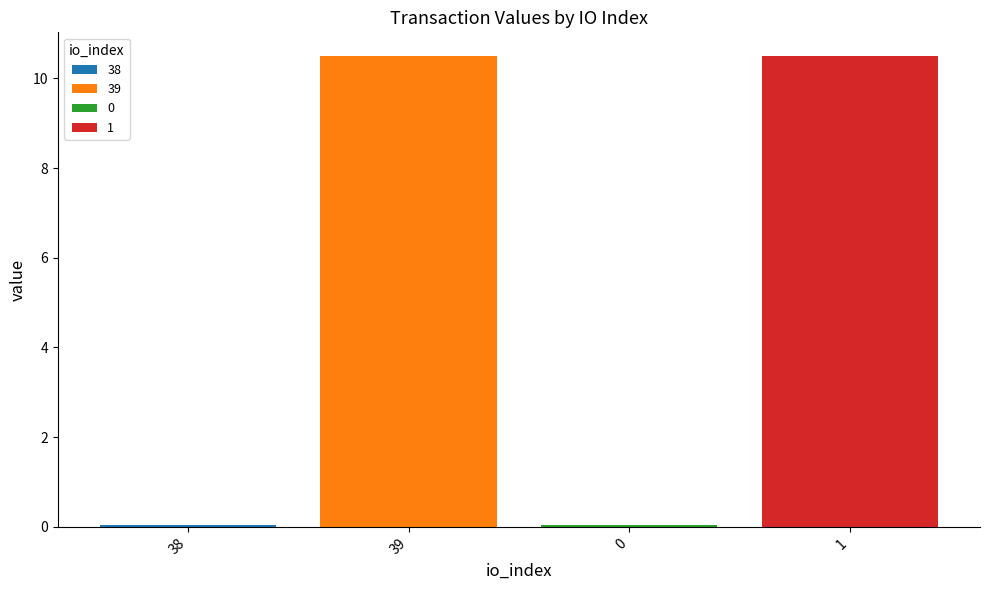

How many groups of bars are there?

1